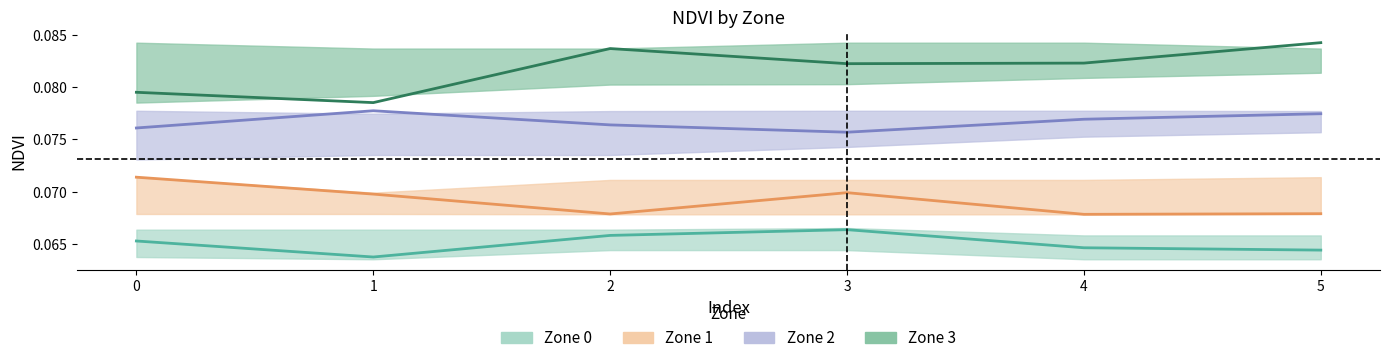

The Zone 2 series shows 0.1 at 0. True or false?

False